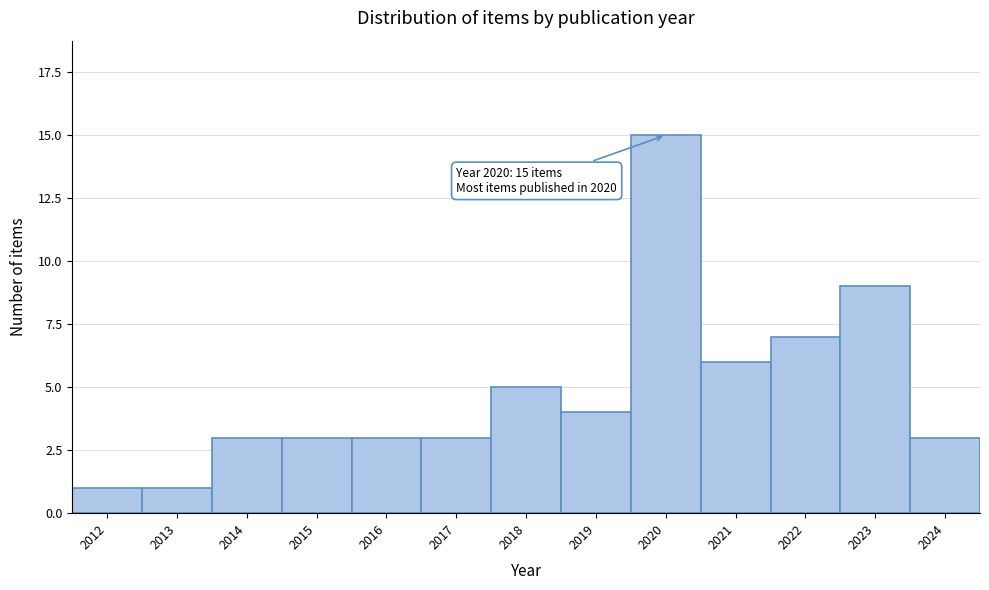

Reading left to right, transcribe all the data shown in this chart.

1	1	3	3	3	3	5	4	15	6	7	9	3